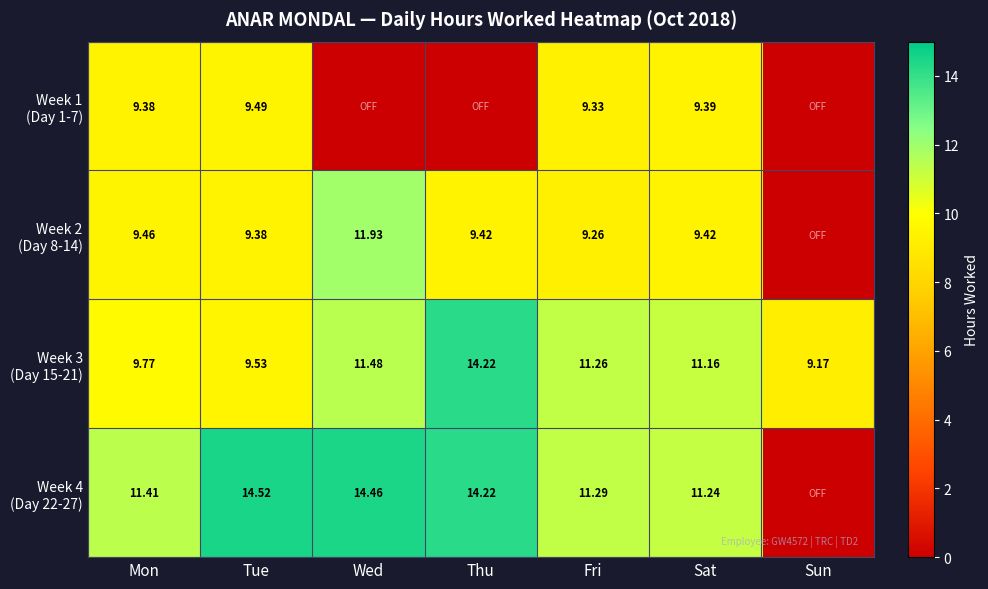

Is it true that Week 2 (Day 8-14) equals 9.4 at Thu?

True